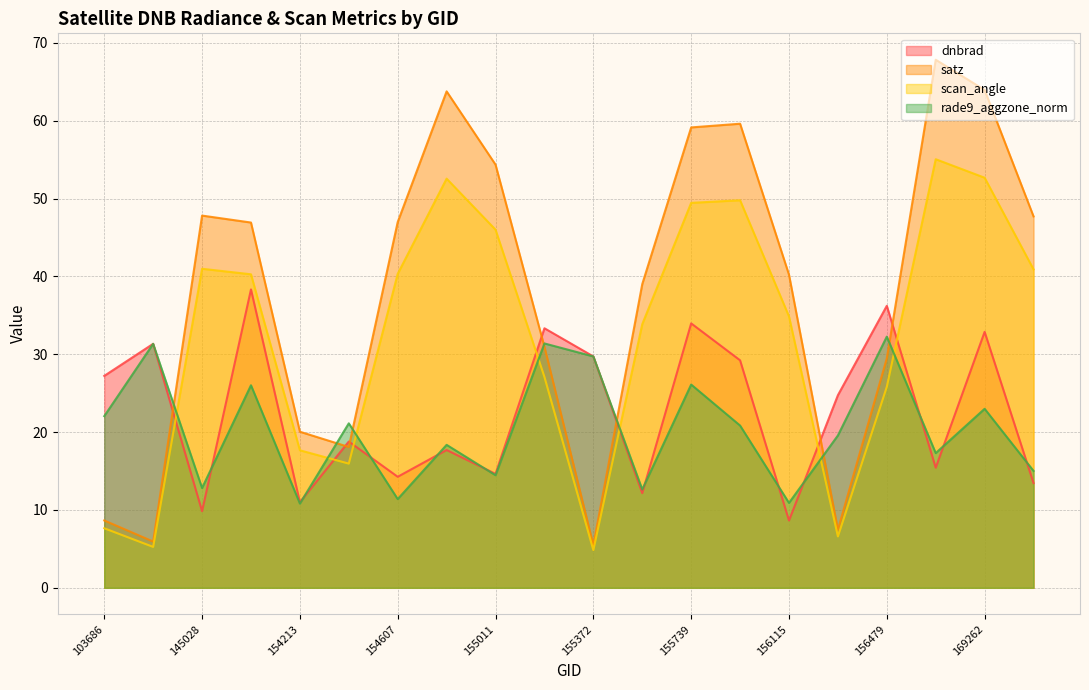

Where is scan_angle nearest to the value 29?

155191